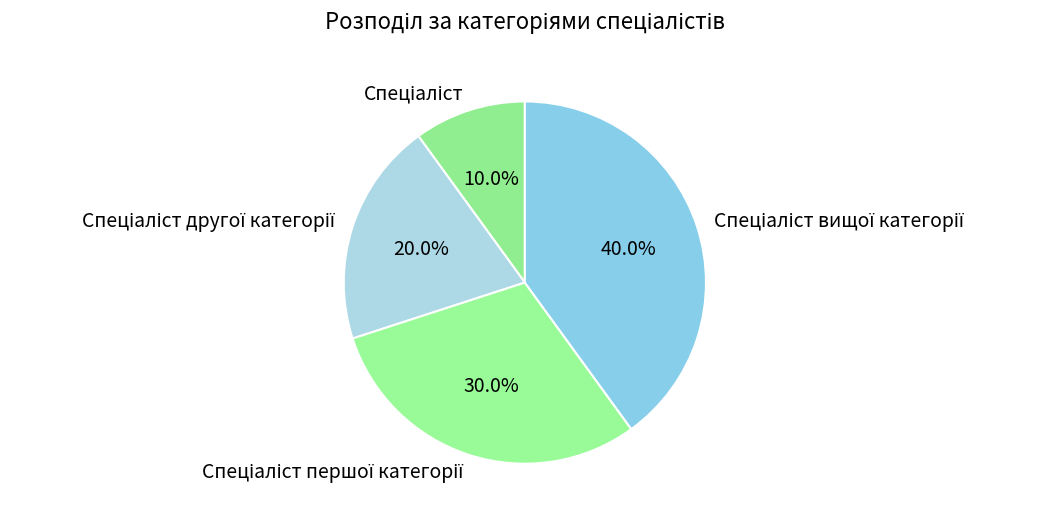

Is there any slice that represents more than half of the pie?

No